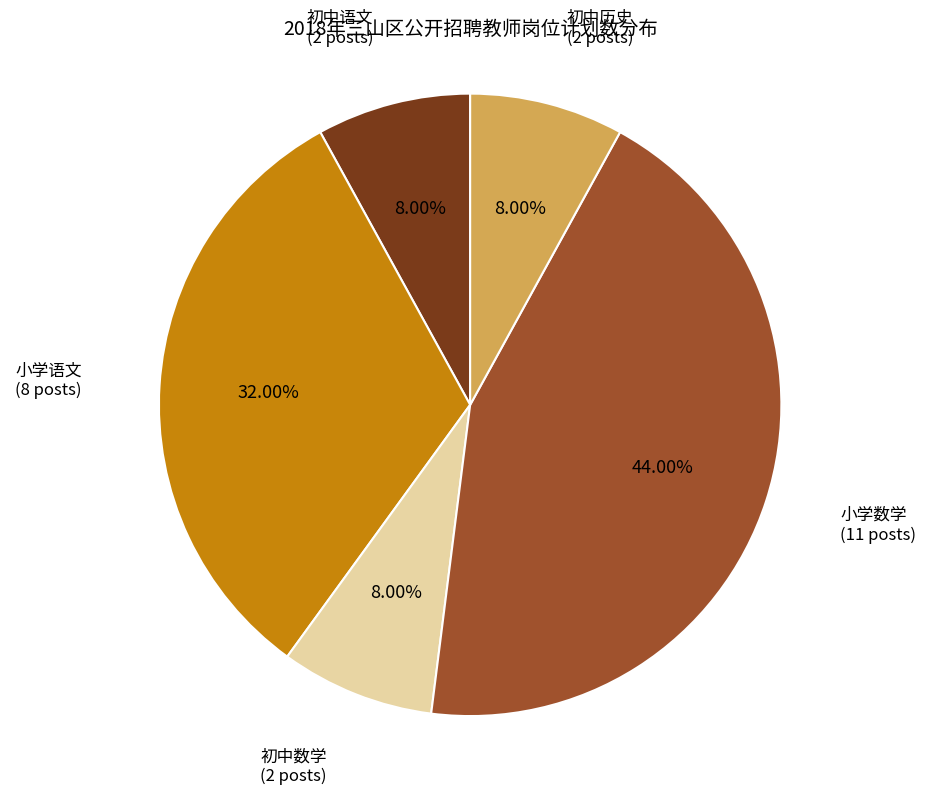

Which has a higher value, 初中历史 or 小学语文?

小学语文